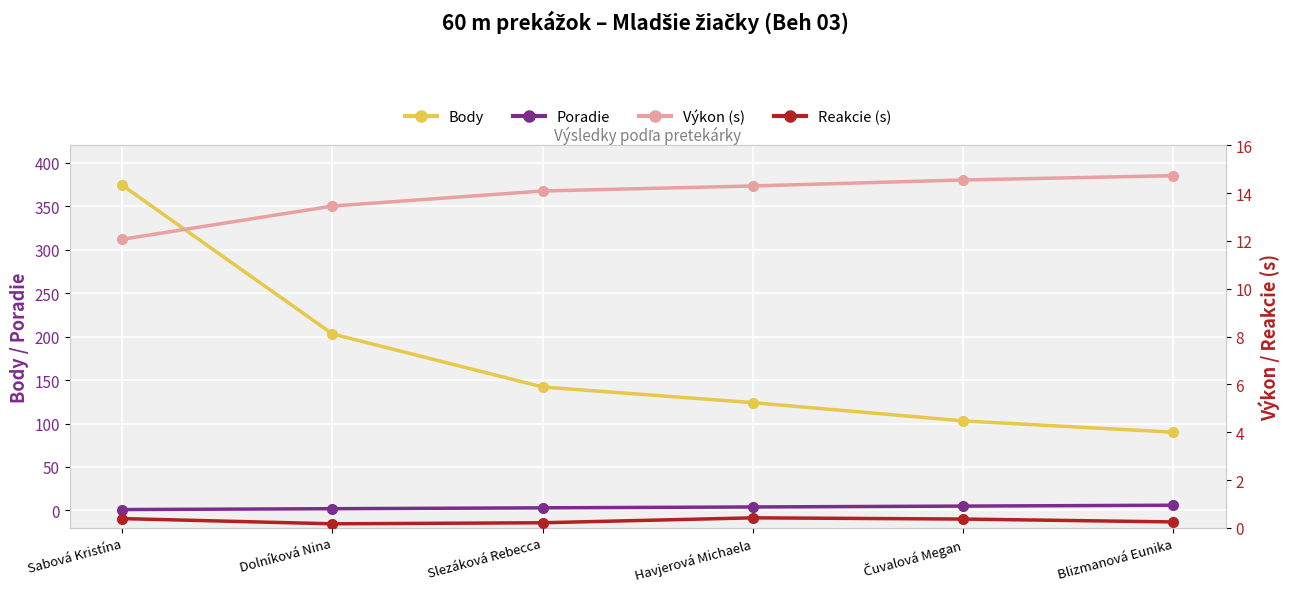

What is the sum of the Výkon (s) values at Dolníková Nina and Čuvalová Megan?

28.0